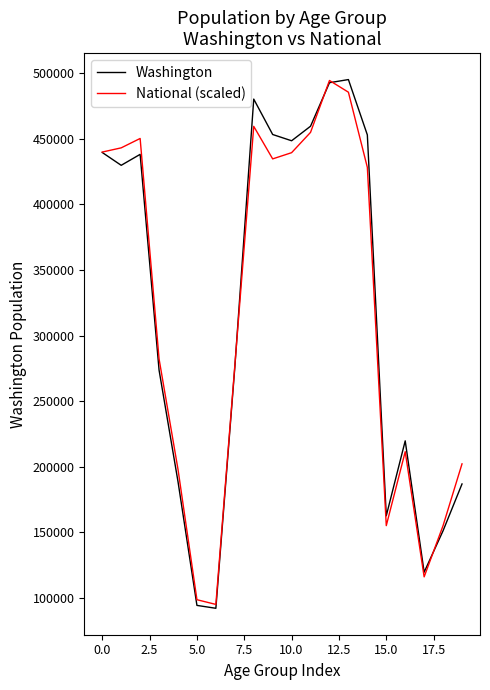

What is the highest value of the Washington series?

495296.0